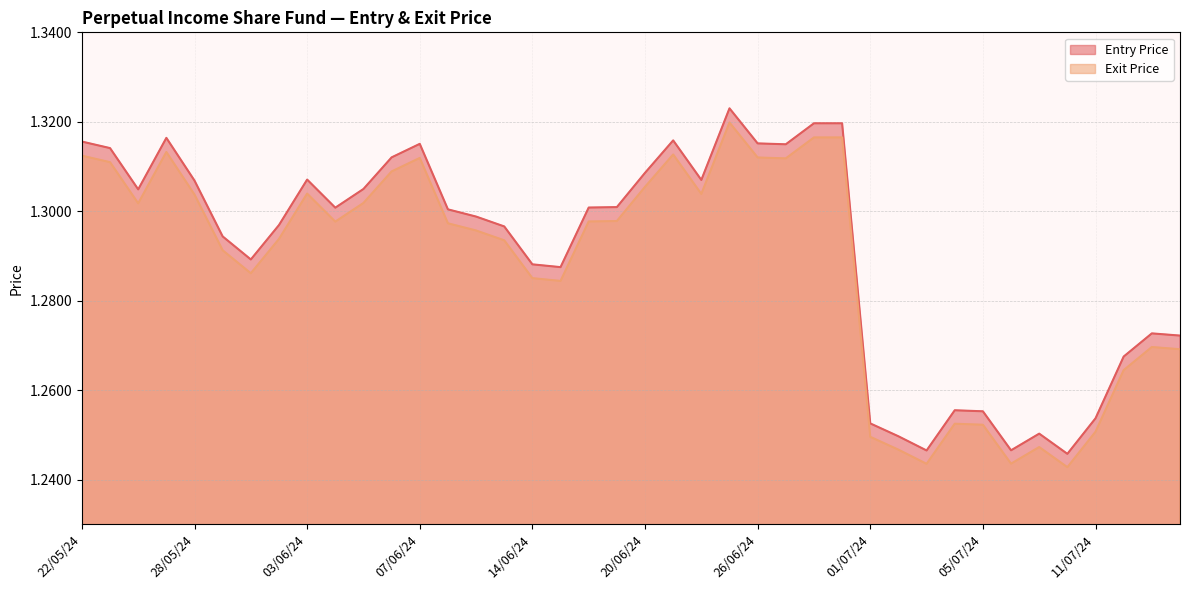

Which series has the largest total across all categories?

Entry Price